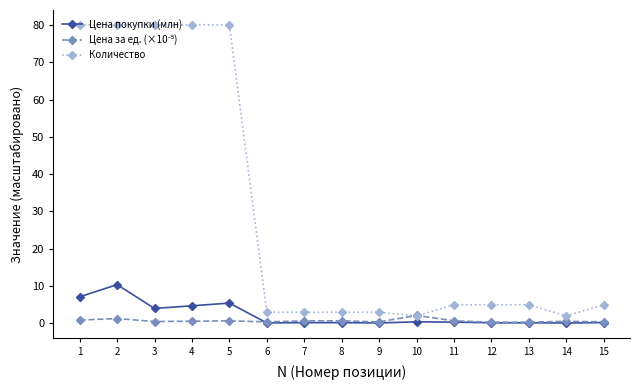

True or false: Цена покупки (млн) has more than 0 interior local peaks.

True